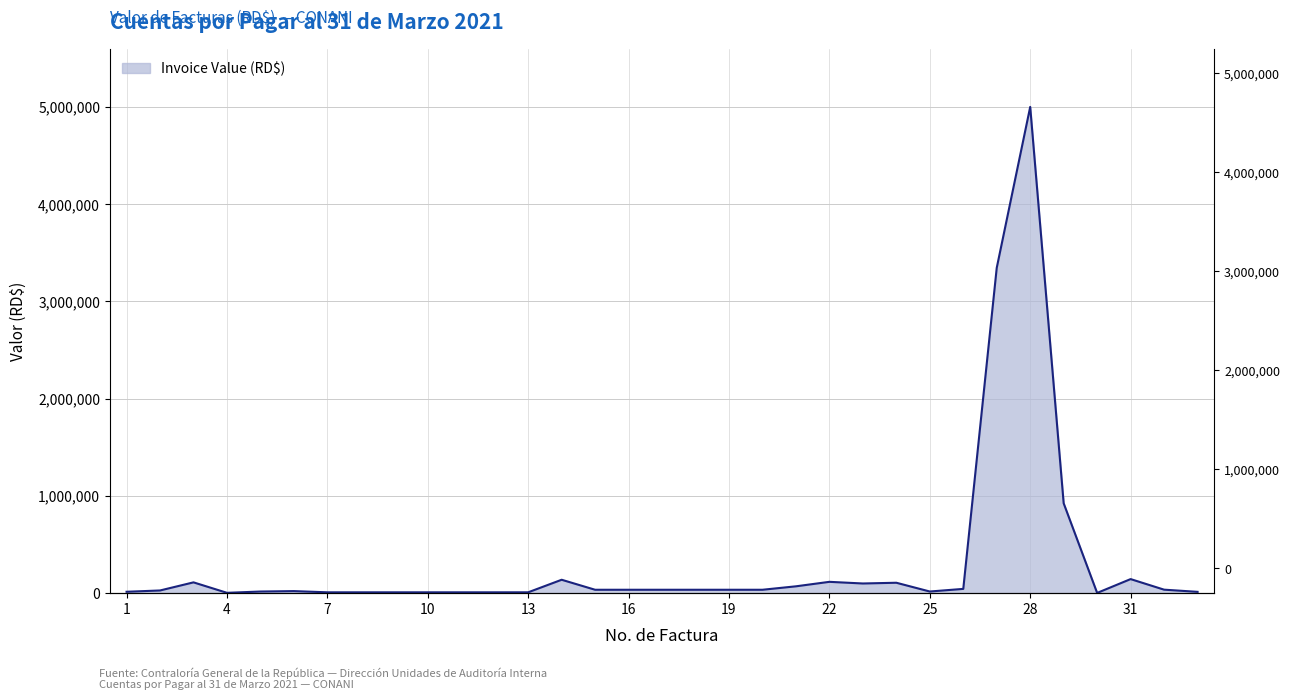

Rank the categories by value from highest to lowest.

28, 27, 29, 31, 14, 22, 3, 24, 23, 21, 26, 32, 15, 16, 17, 18, 19, 20, 2, 6, 25, 5, 1, 33, 13, 7, 8, 9, 10, 11, 12, 4, 30